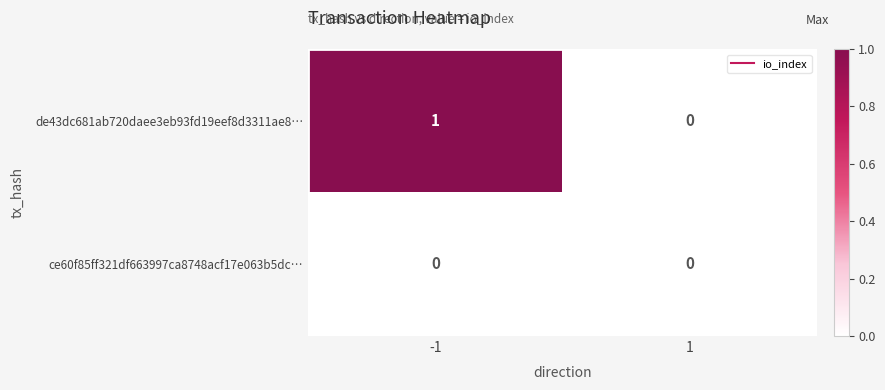

Reading right to left, transcribe all the data shown in this chart.

de43dc681ab720daee3eb93fd19eef8d3311ae8…: 0	1
ce60f85ff321df663997ca8748acf17e063b5dc…: 0	0